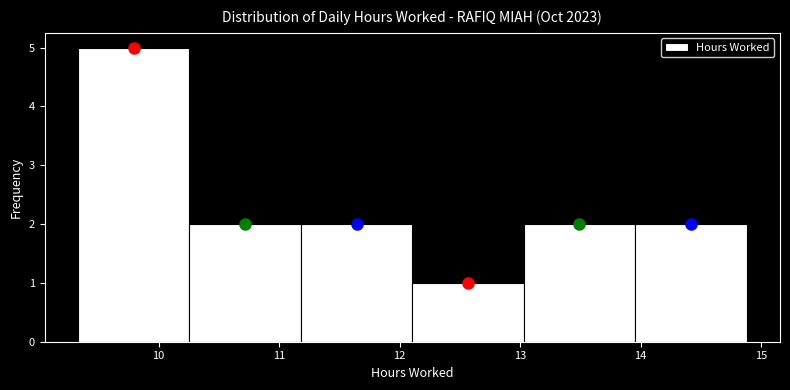

How tall is the bar that spans 9.3 to 10.3 on the x-axis? Neither the bar edges nor the heights are printed on the chart, so give them approximately, as read against the axes.

5